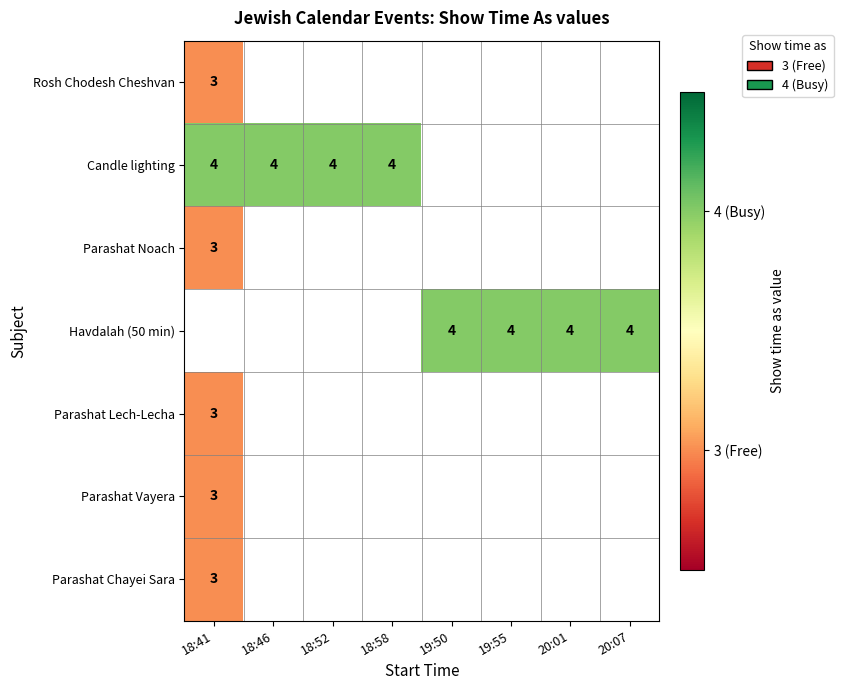

True or false: Candle lighting has a value of 4 at 18:52.

True